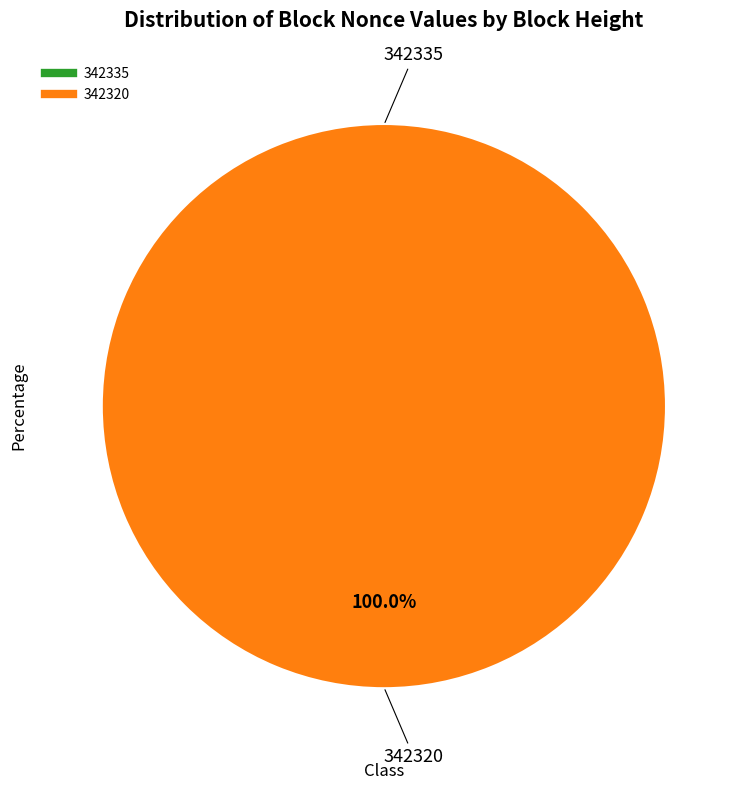

Does 342335 represent more than half of the total?

No